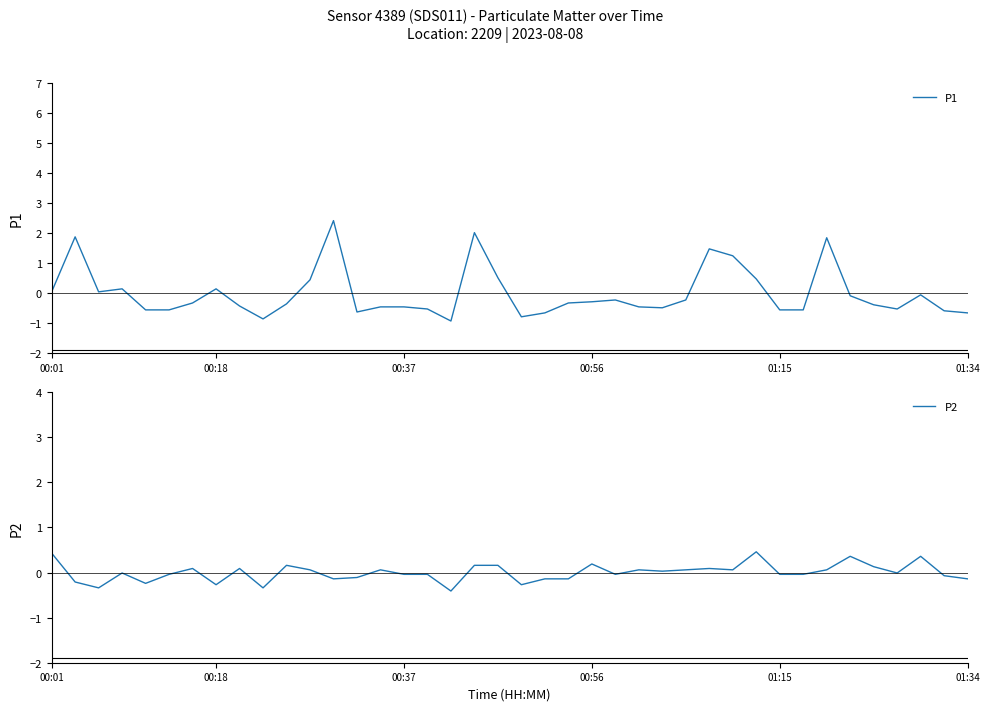

At how many categories does at least one series exceed 0?

24